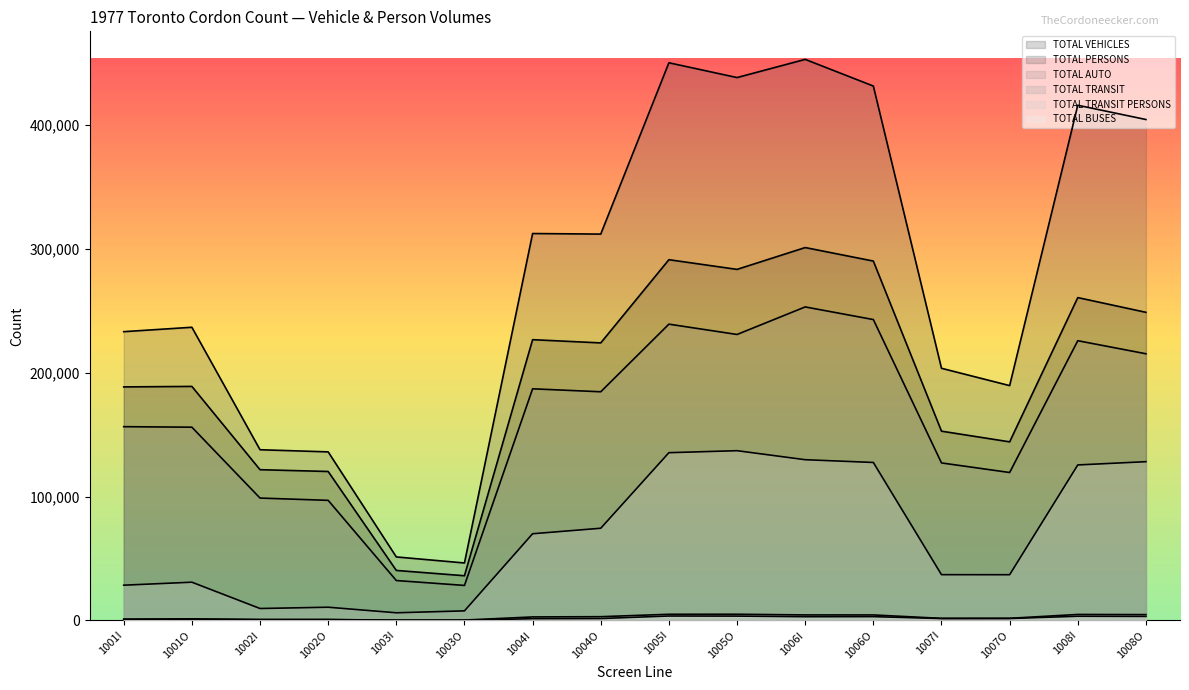

Does the chart display data point markers on the line(s)?

No